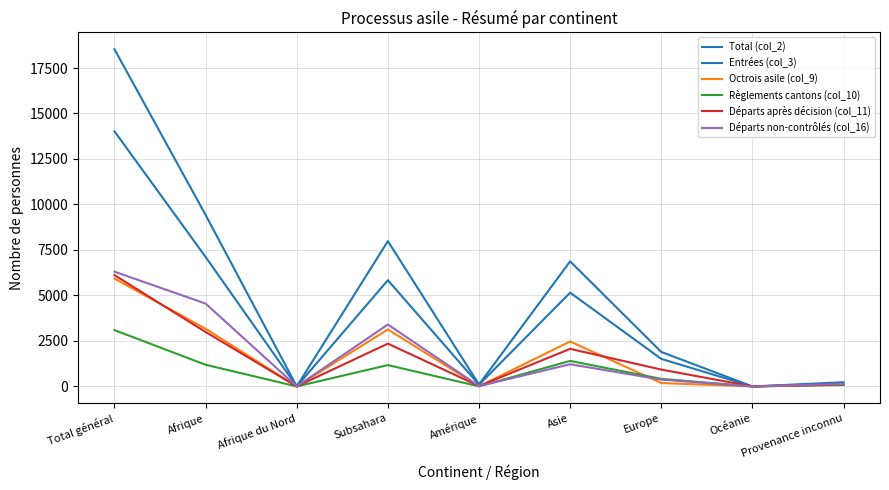

Is the value of Octrois asile (col_9) at Amérique greater than the value of Départs non-contrôlés (col_16) at Provenance inconnu?

No